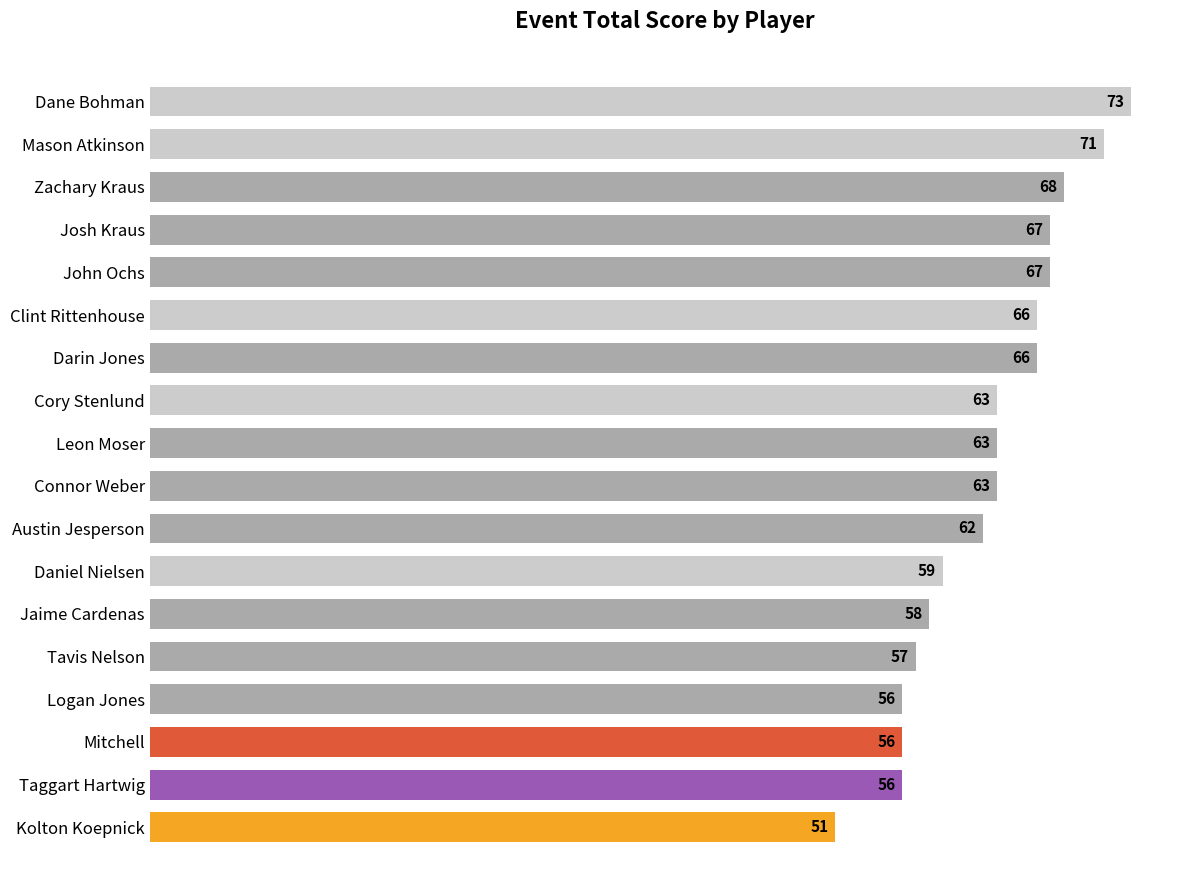

At which label is the value closest to 62?

Austin Jesperson